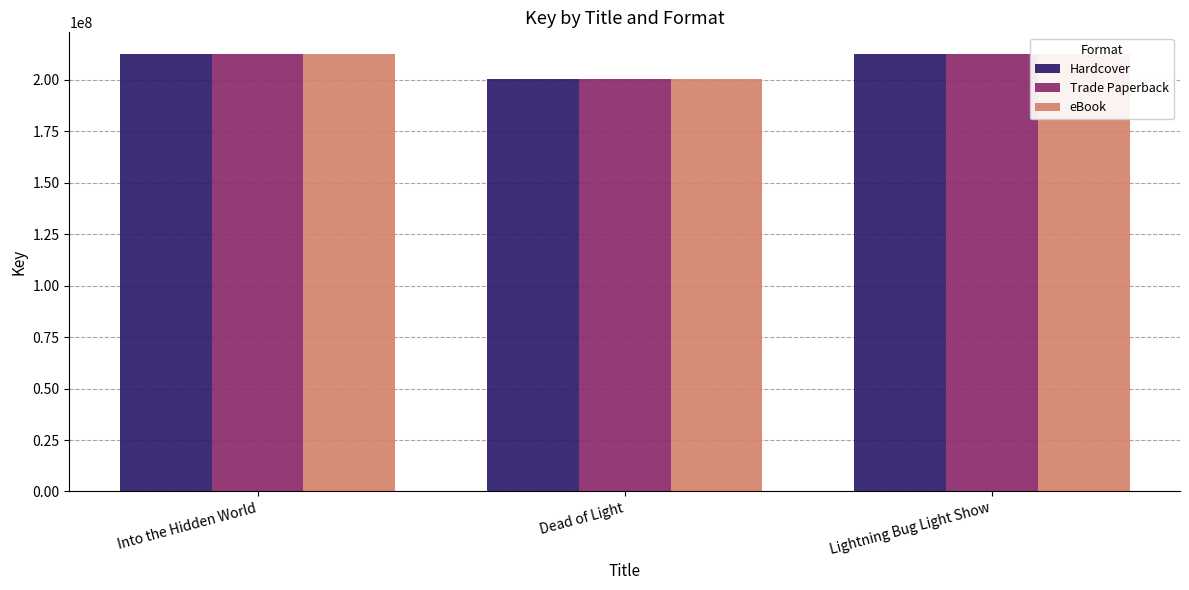

What is the highest value of the Hardcover series?

212495818